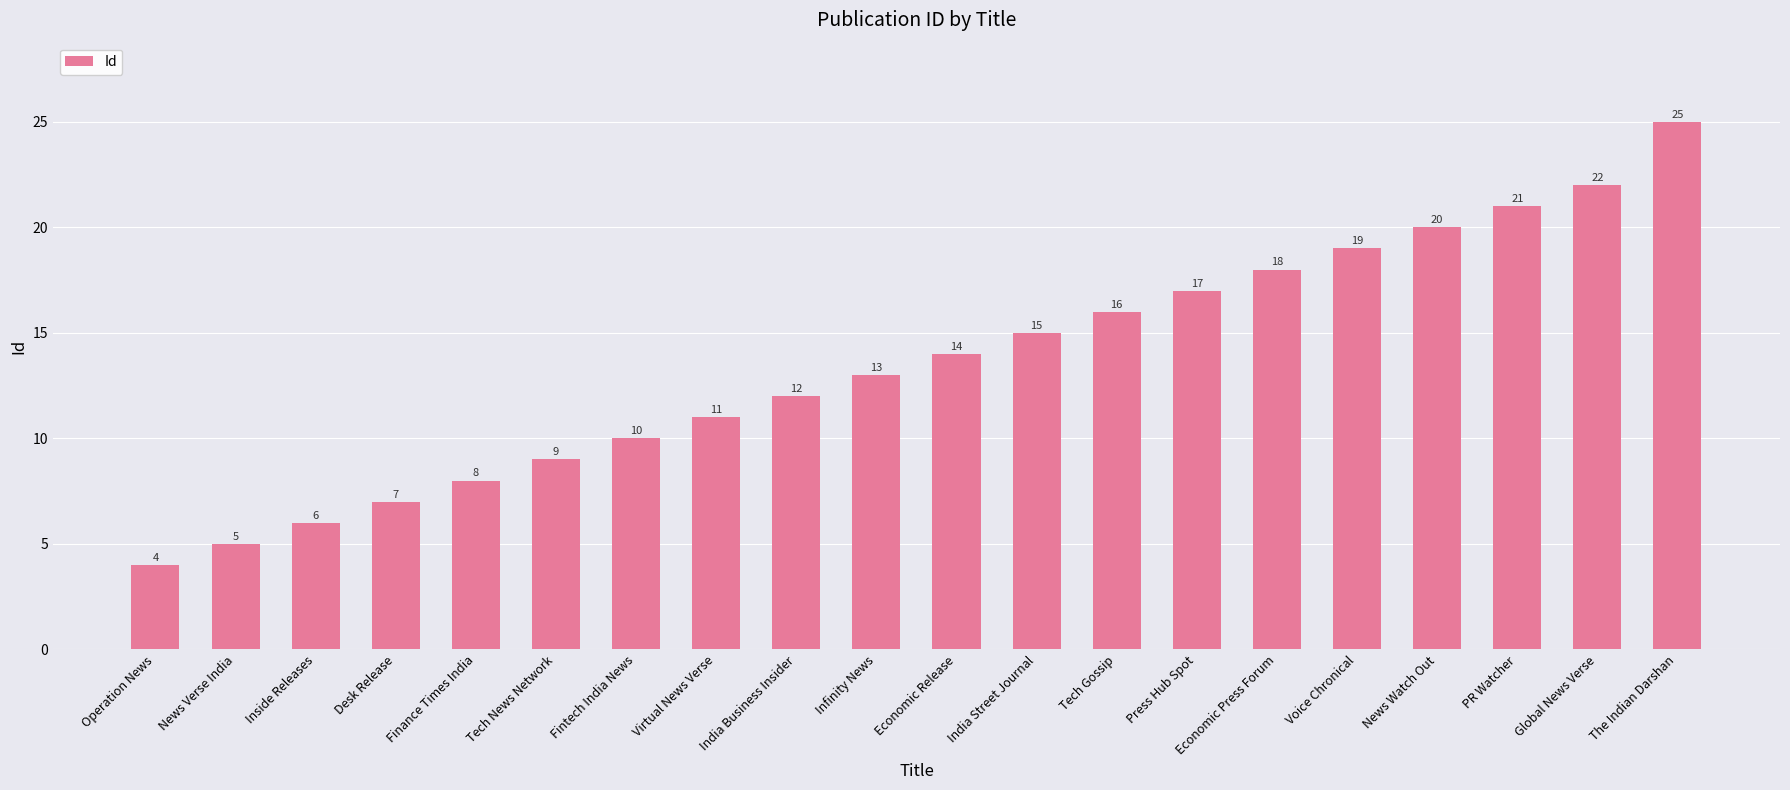

Count the number of categories in the chart.

20